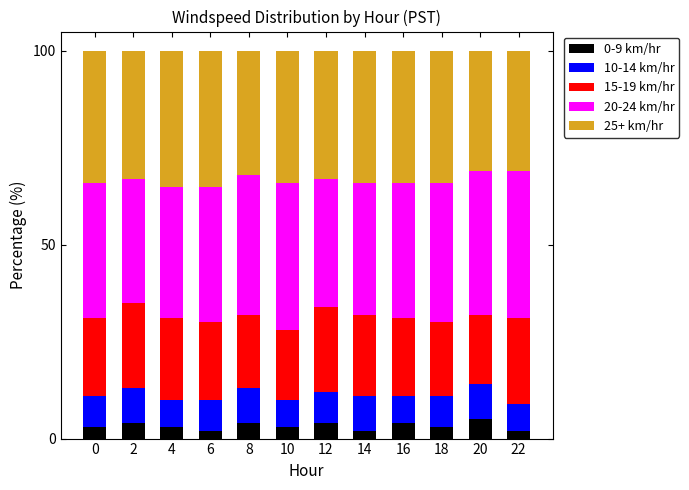

What is the maximum value for 0-9 km/hr?

5